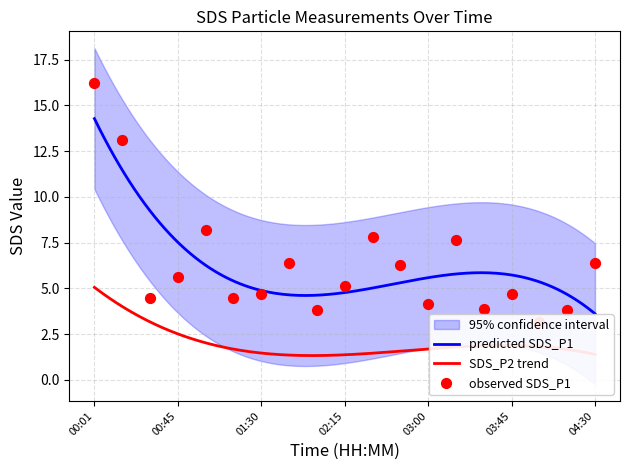

What is the change in value from 01:30 to 02:00?

-0.9